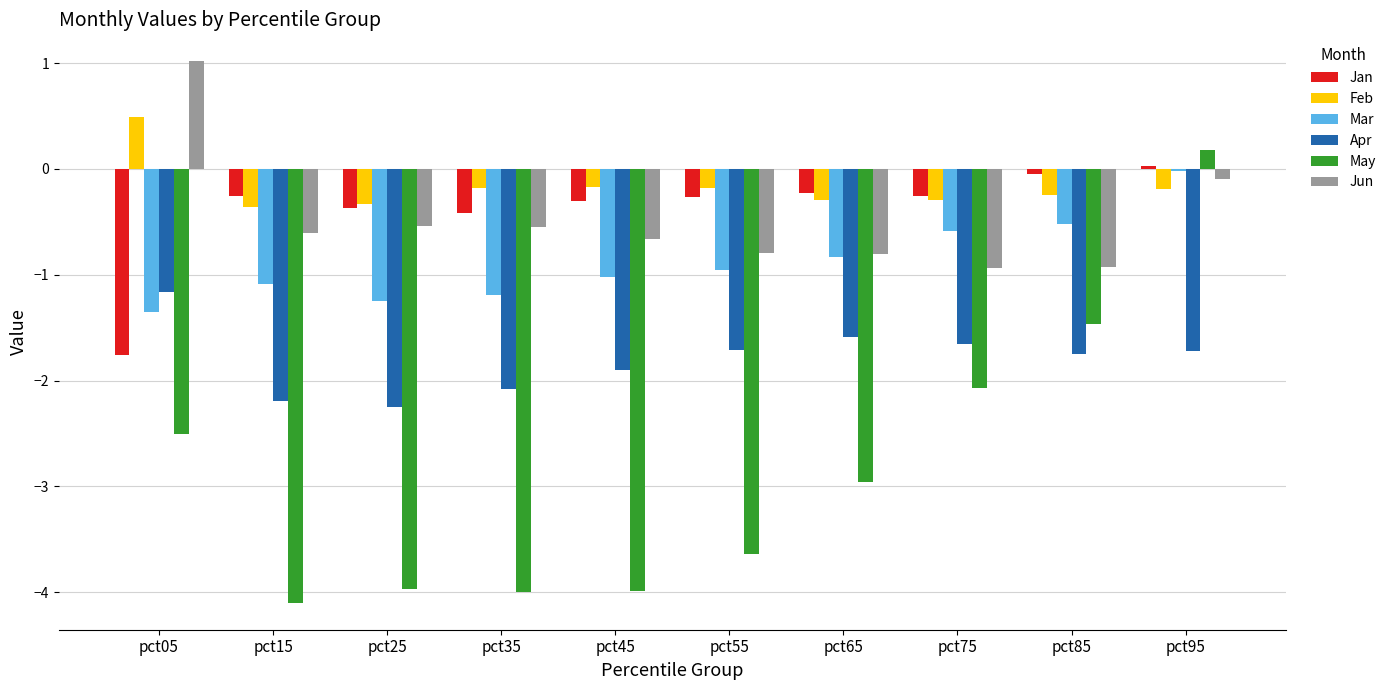

What is the difference between the Feb values at pct35 and pct85?

0.1